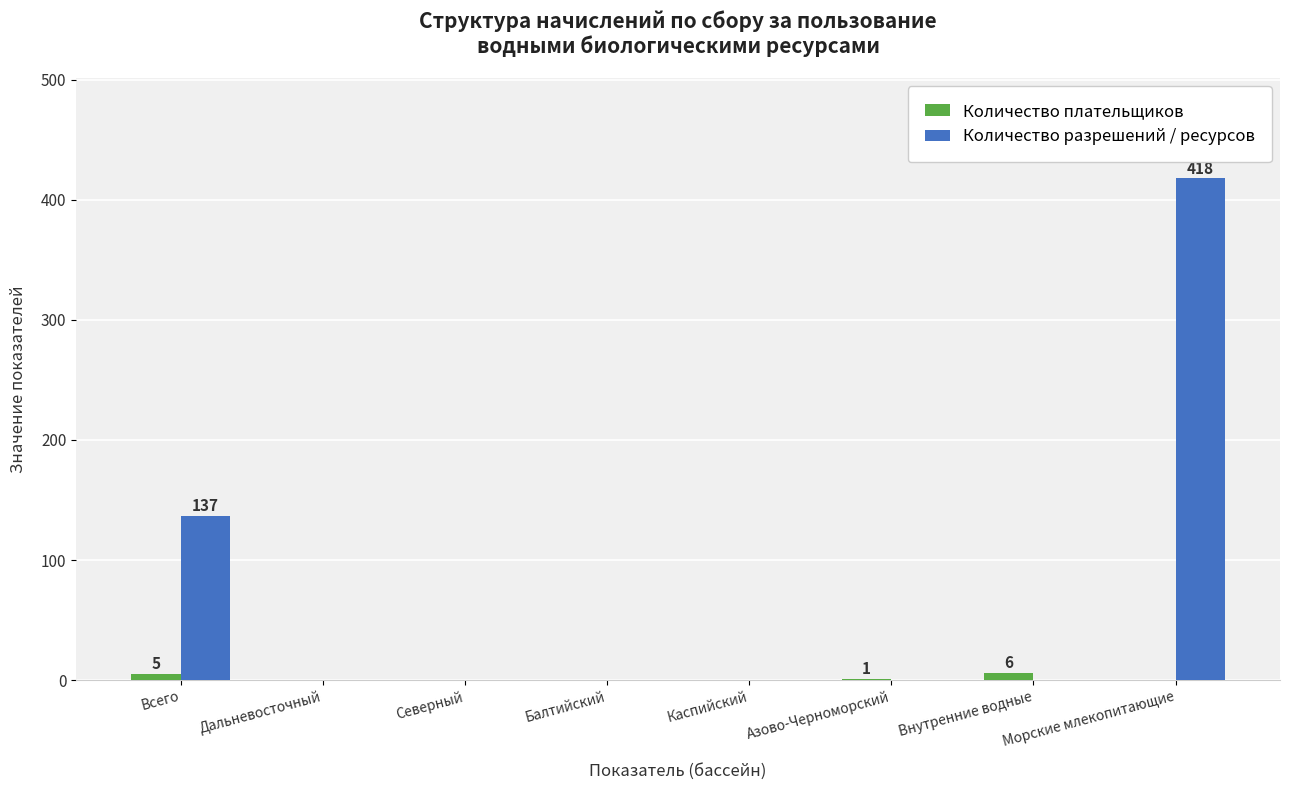

Which series changed the most between Дальневосточный and Морские млекопитающие?

Количество разрешений / ресурсов